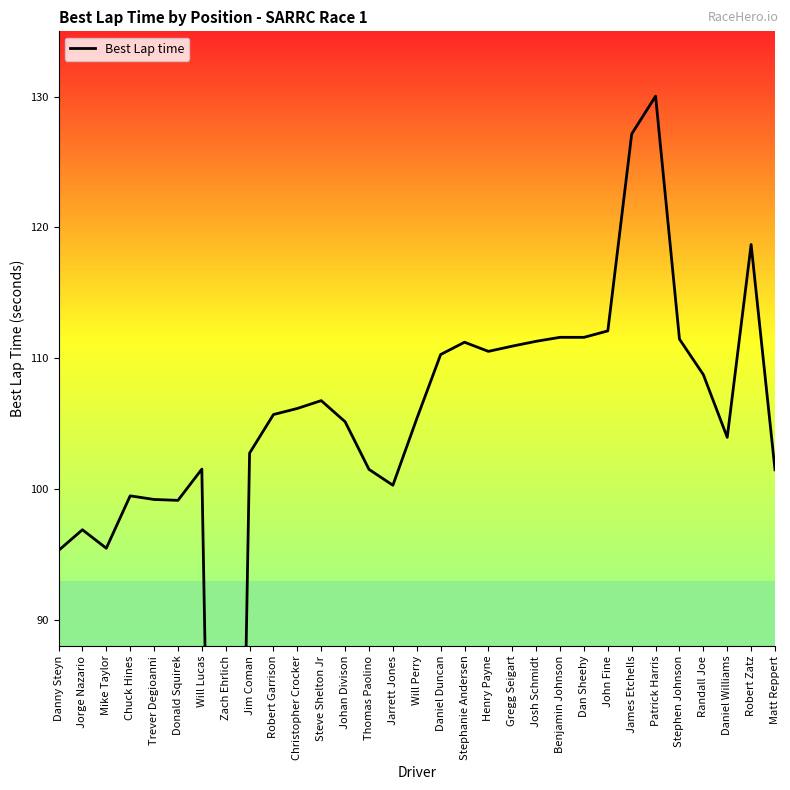

What is the label of the 5th point from the left?

Trever Degioanni